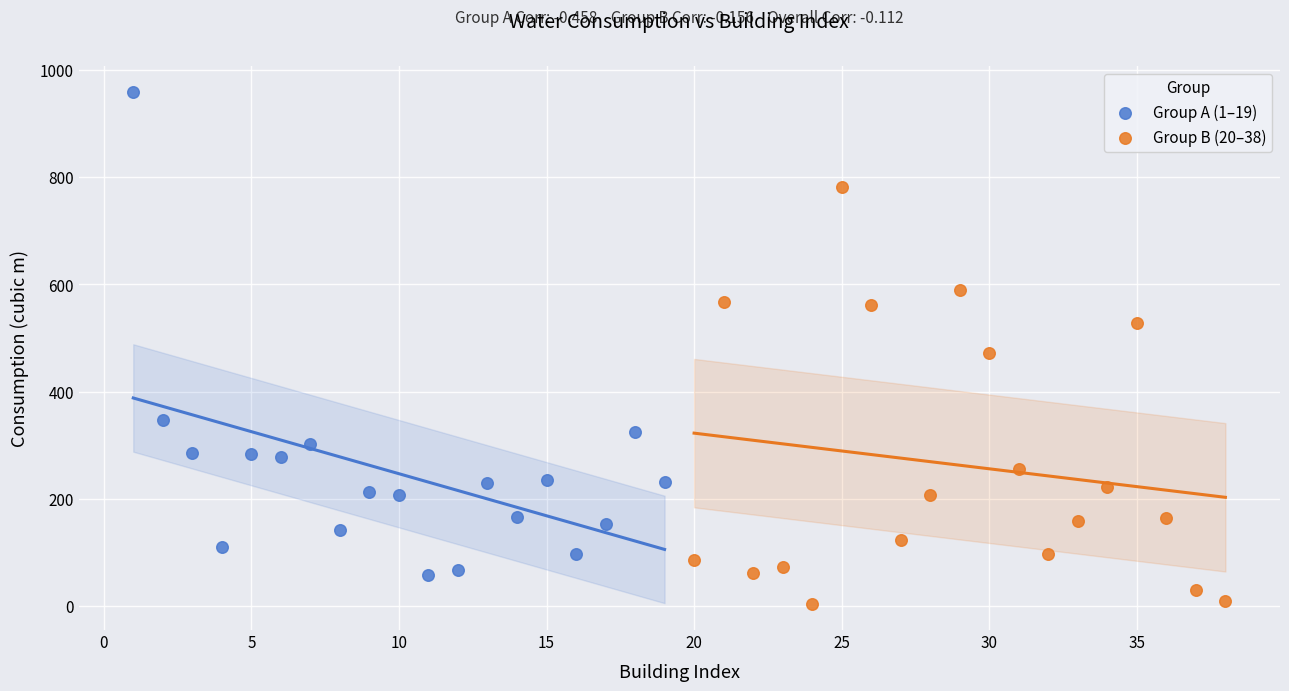

Which series contains the highest Y value?

Group A (1–19)